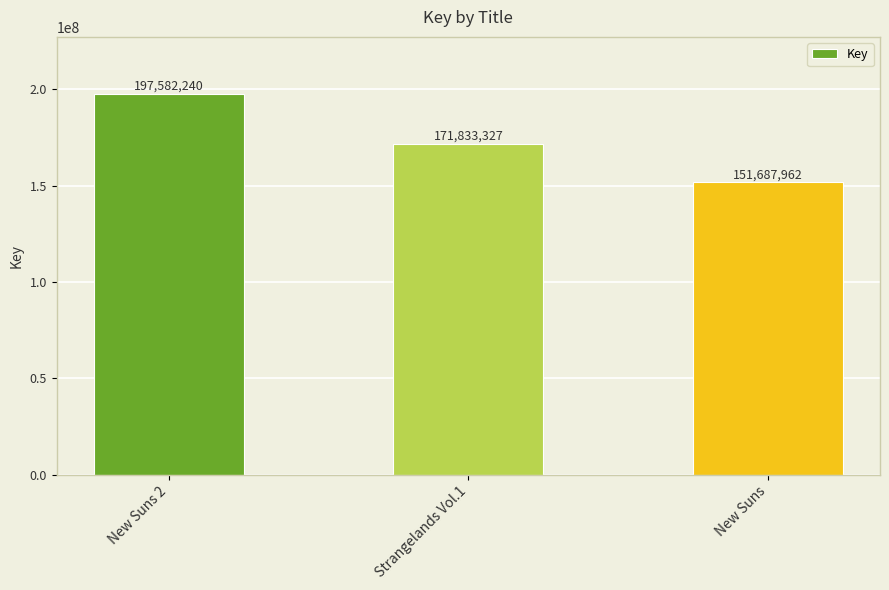

How many bars are there in total?

3